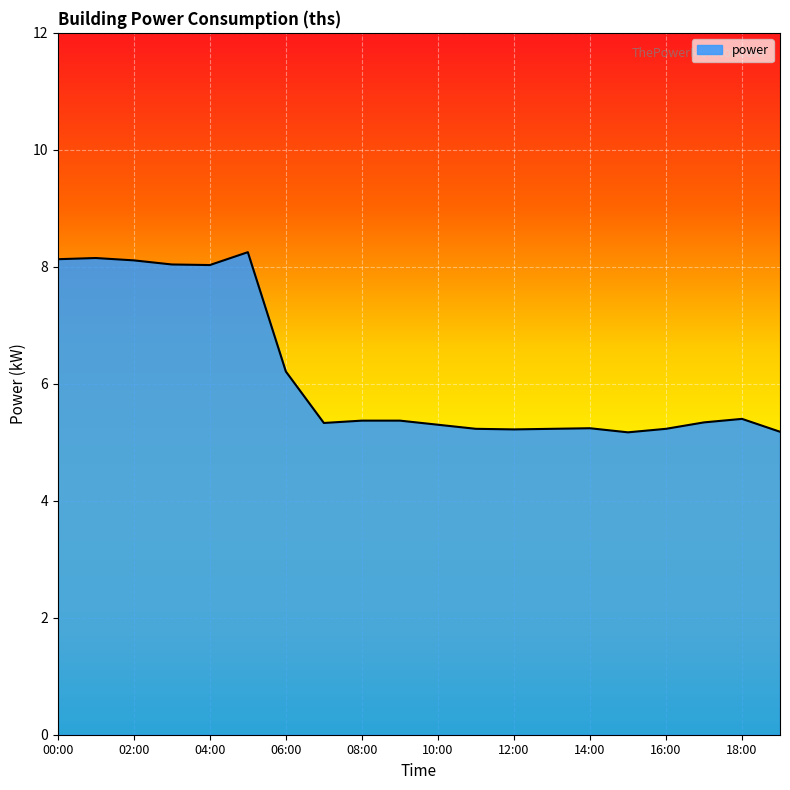

What is the minimum value shown in the chart?

5.2